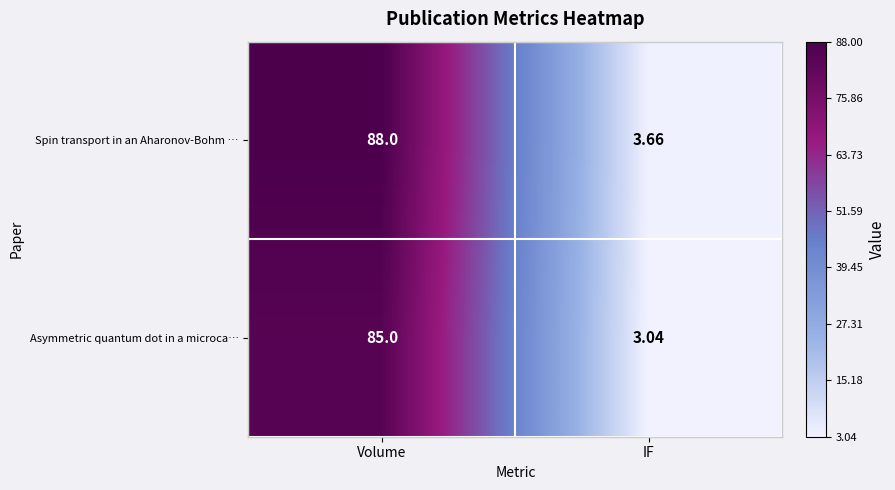

How many categories are shown in the chart?

2